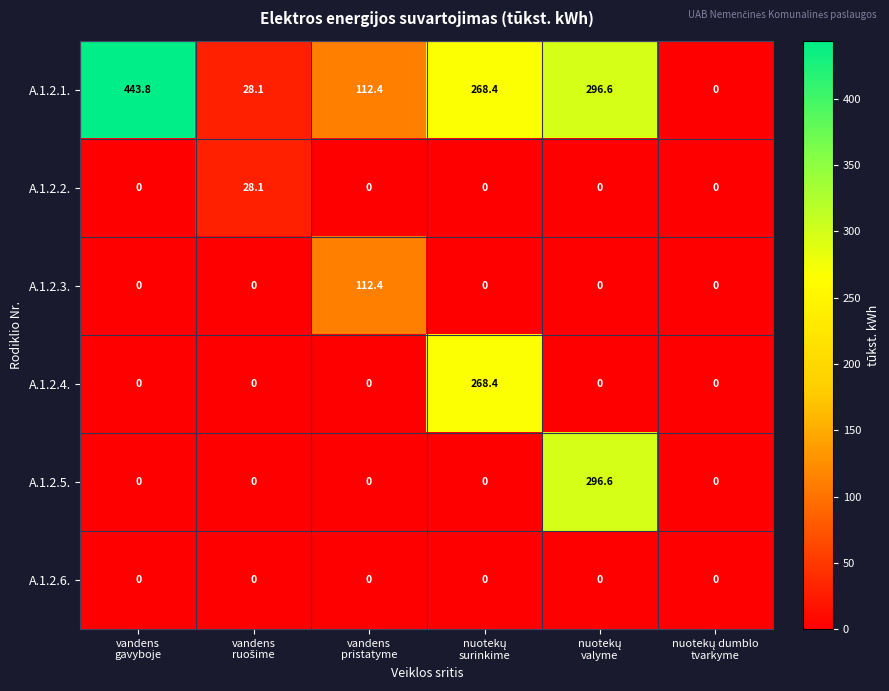

How many positive values does the A.1.2.2. series have?

1